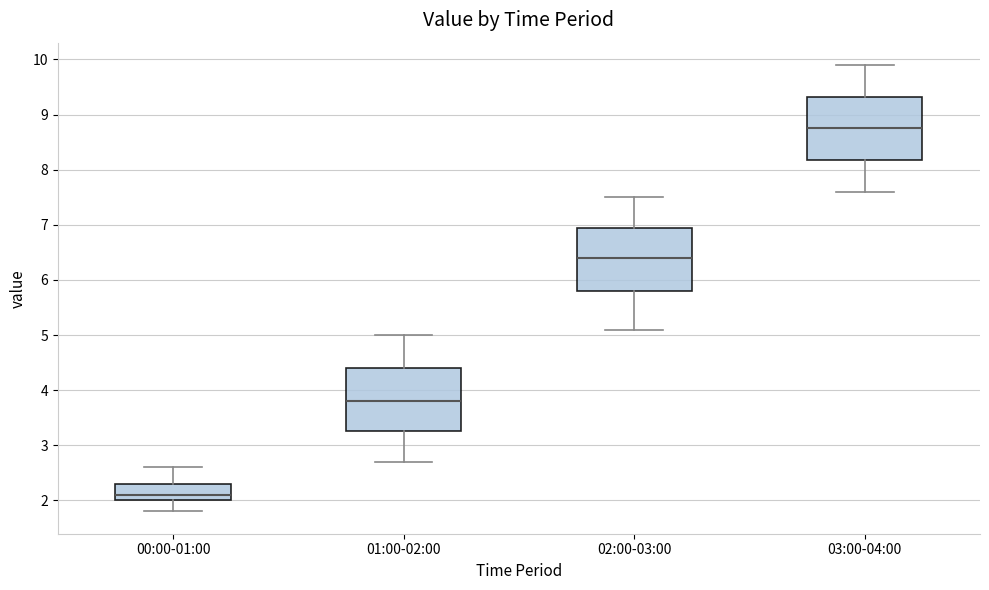

Where does the median line of the box for 03:00-04:00 sit on the y-axis? The values are not printed on the chart, so give them approximately, as read against the axis.

8.8